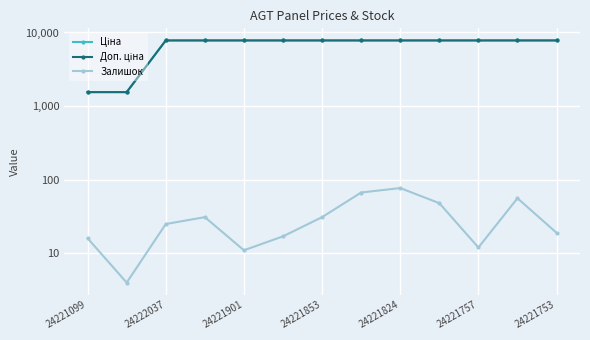

What is the difference between the maximum and minimum values in the Доп. ціна series?

6244.9